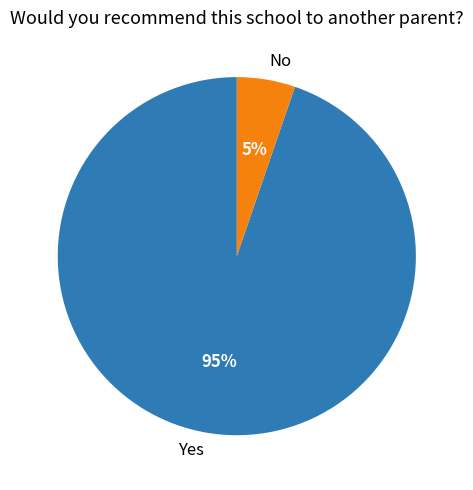

Is there a majority slice in this chart?

Yes